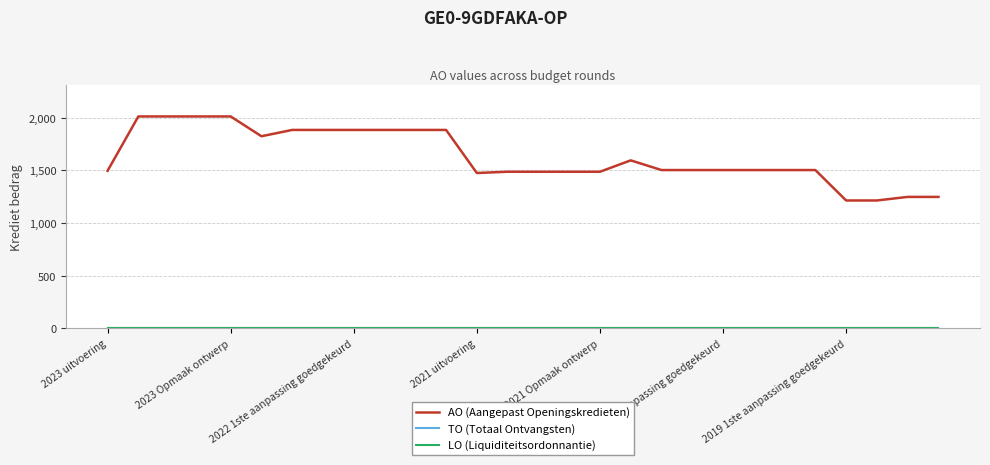

Reading left to right, what are all the values shown in this chart?

AO (Aangepast Openingskredieten): 1497	2013	2013	2013	2013	1825	1885	1885	1885	1885	1885	1885	1476	1488	1488	1488	1488	1596	1504	1504	1504	1504	1504	1504	1215	1215	1249	1249
TO (Totaal Ontvangsten): 0	0	0	0	0	0	0	0	0	0	0	0	0	0	0	0	0	0	0	0	0	0	0	0	0	0	0	0
LO (Liquiditeitsordonnantie): 0	0	0	0	0	0	0	0	0	0	0	0	0	0	0	0	0	0	0	0	0	0	0	0	0	0	0	0